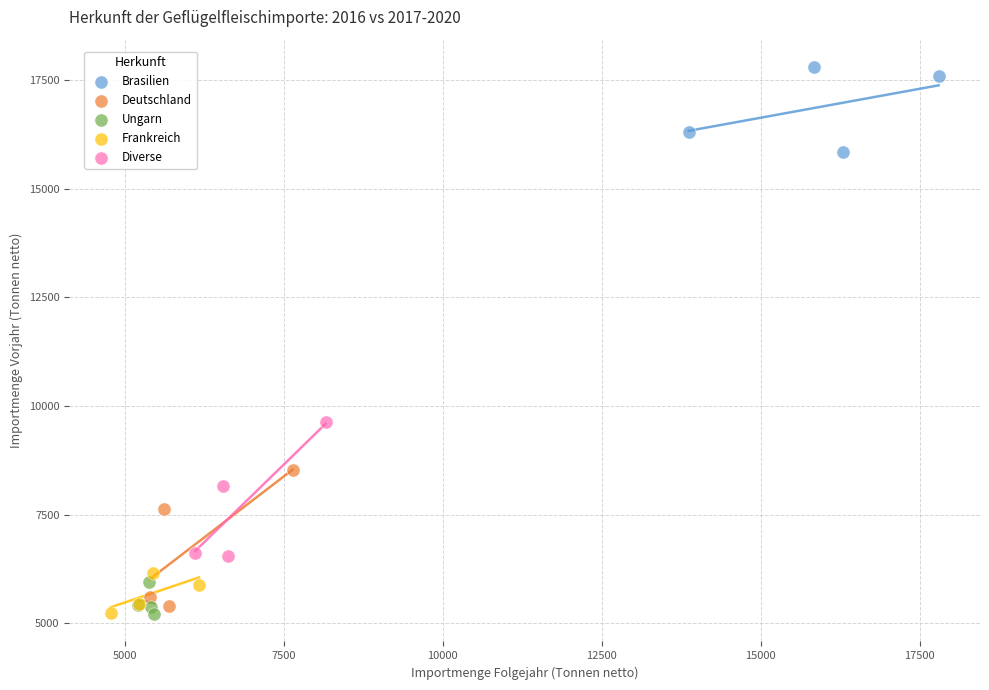

Which series contains the highest Y value?

Brasilien